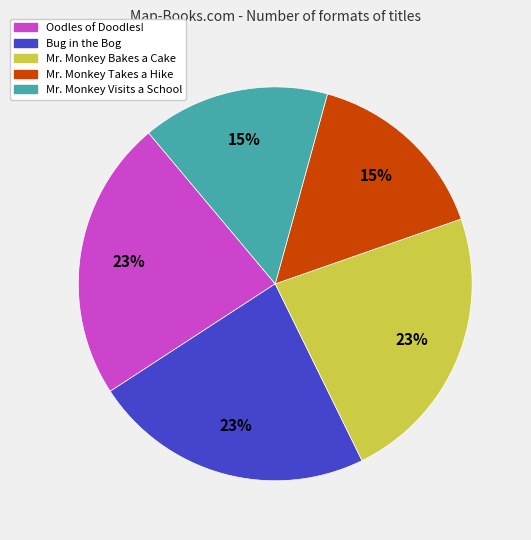

Does Oodles of Doodles! represent more than half of the total?

No